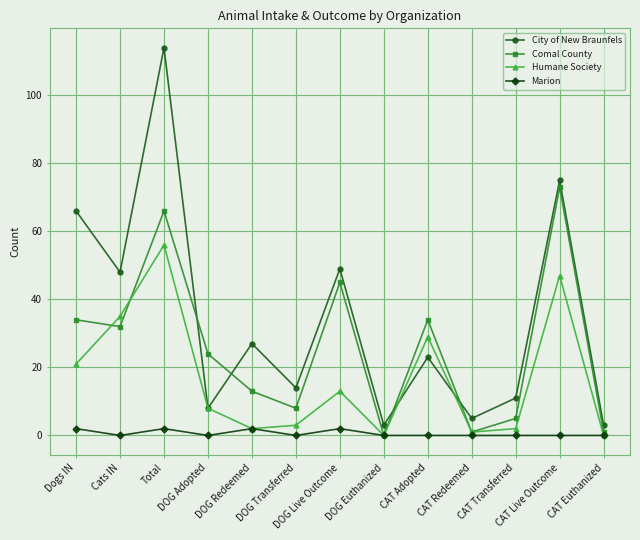

Reading left to right, extract all data points from this chart.

City of New Braunfels: 66	48	114	8	27	14	49	3	23	5	11	75	3
Comal County: 34	32	66	24	13	8	45	0	34	1	5	73	1
Humane Society: 21	35	56	8	2	3	13	0	29	1	2	47	0
Marion: 2	0	2	0	2	0	2	0	0	0	0	0	0